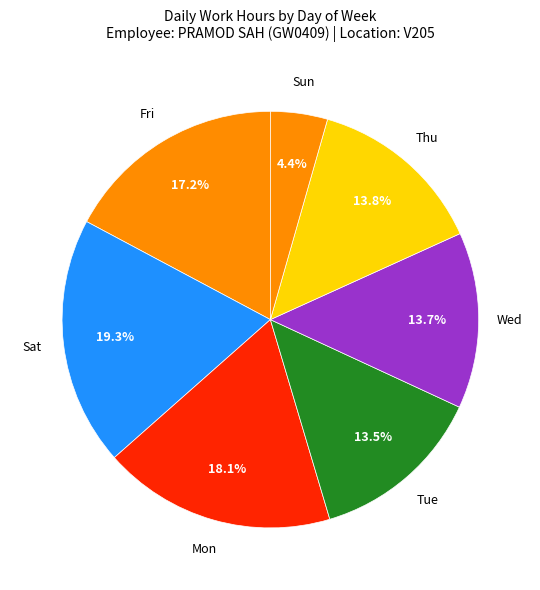

How many slices are in this pie chart?

7